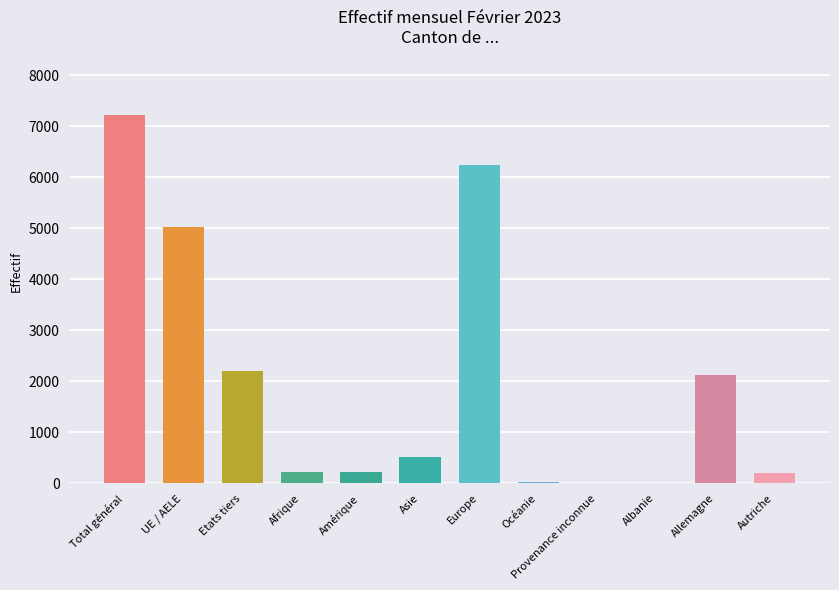

Does the chart contain stacked bars?

No